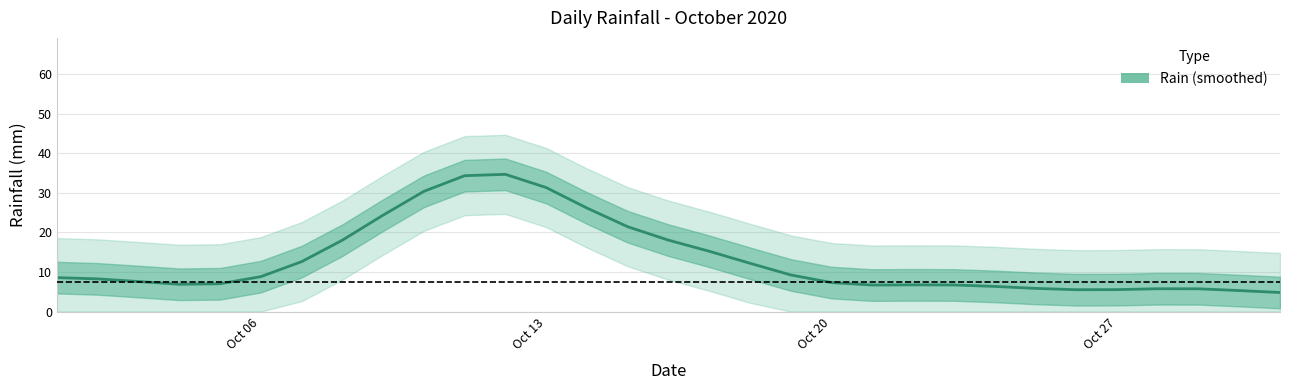

How many lines are shown in the chart?

1